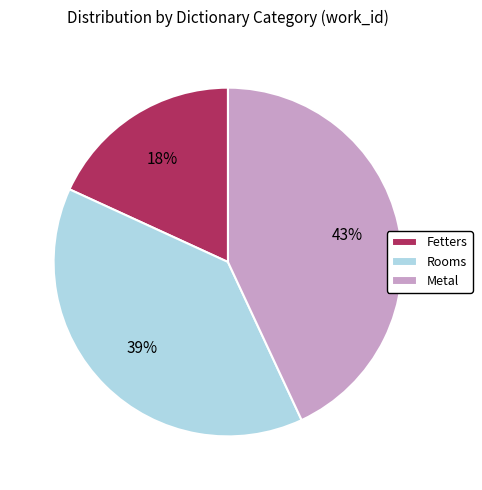

How many segments does this pie chart have?

3